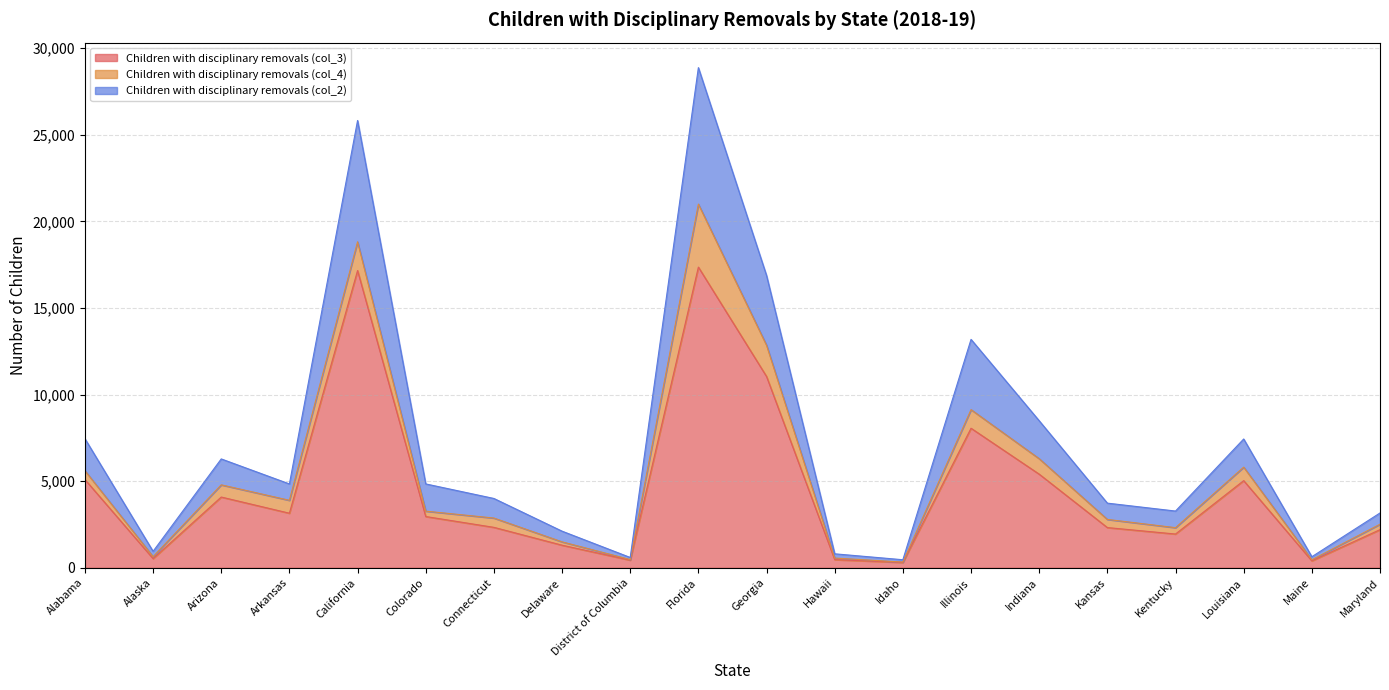

True or false: Children with disciplinary removals (col_3) and Children with disciplinary removals (col_2) cross at least once.

False